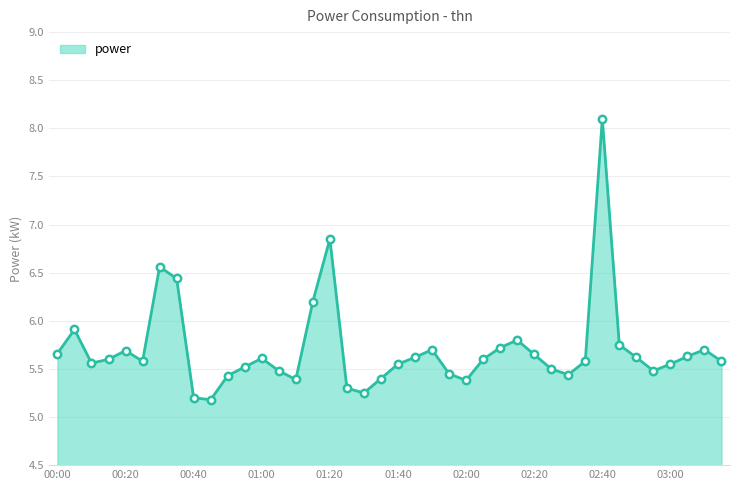

What is the maximum value shown in the chart?

8.1